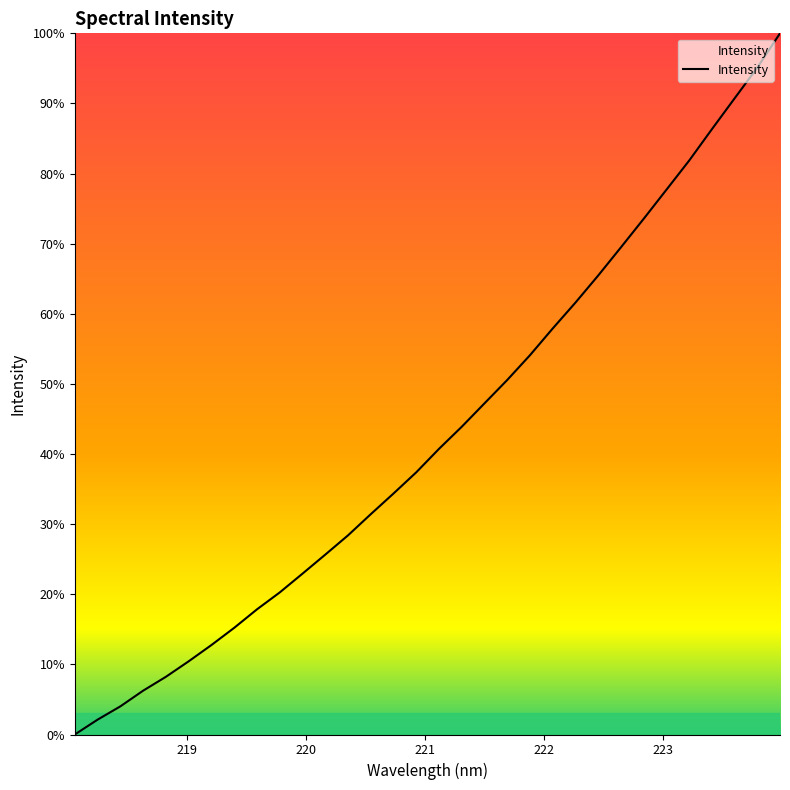

What is the difference between the maximum and minimum values?

100.0